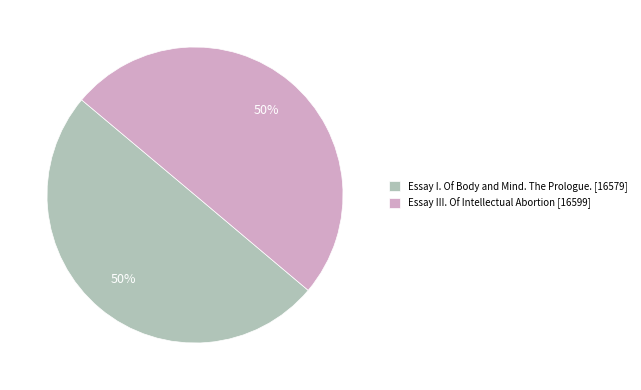

How many segments does this pie chart have?

2